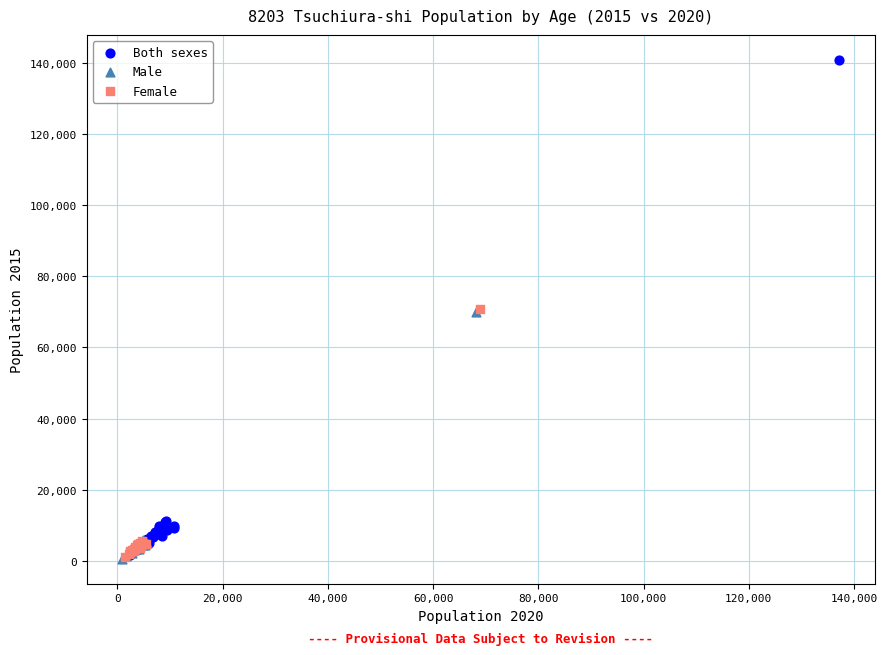

Which series reaches the maximum Y coordinate?

Both sexes